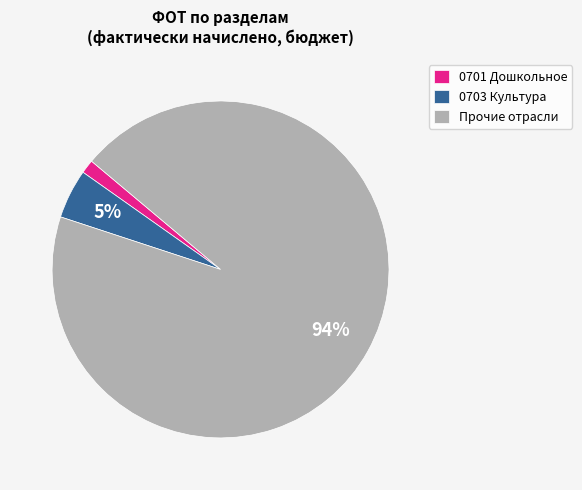

True or false: 0703 Культура accounts for 5% of the total.

True